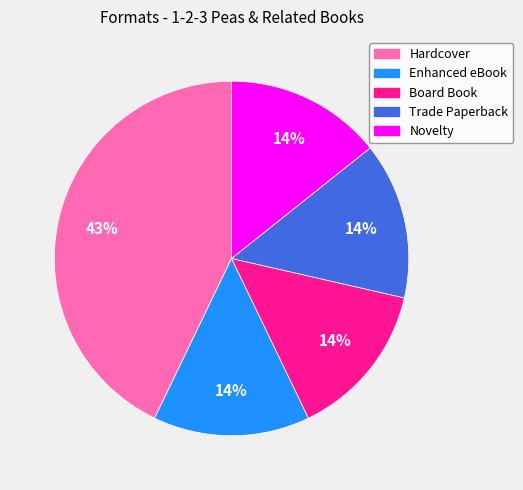

Is it true that Board Book is 27% of the pie?

False